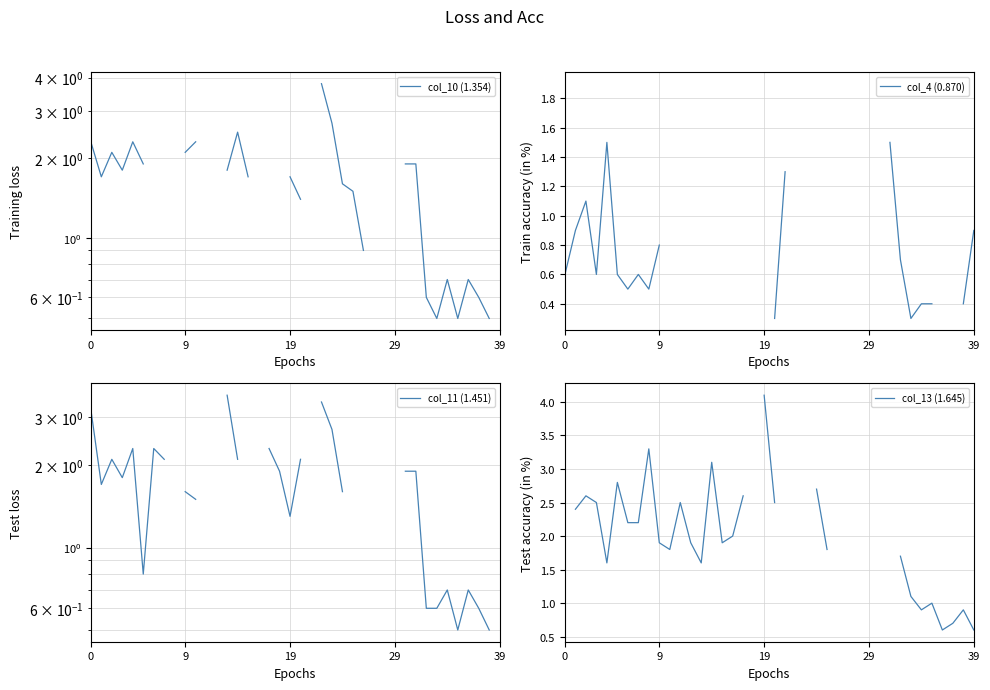

The col_10 (1.354) series shows 4.4 at 23. True or false?

False